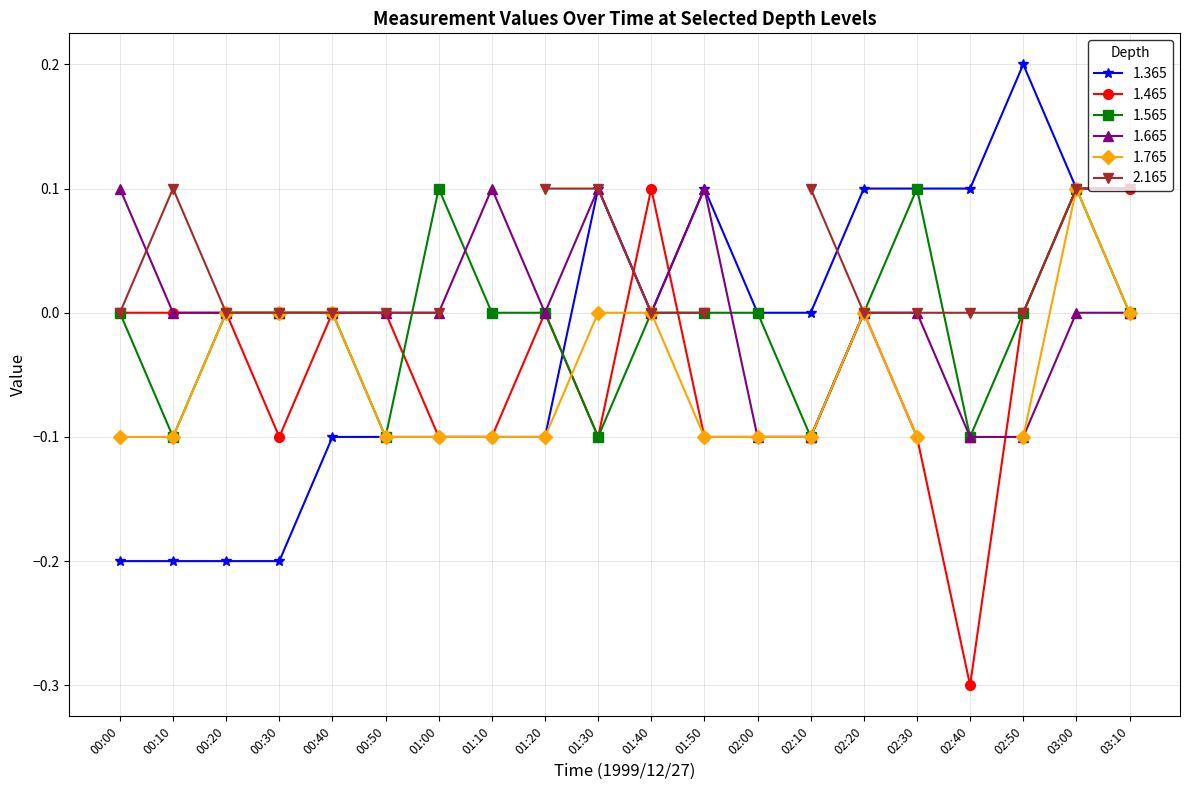

What is the value of the 1.465 point at the 19th from the left?

0.1